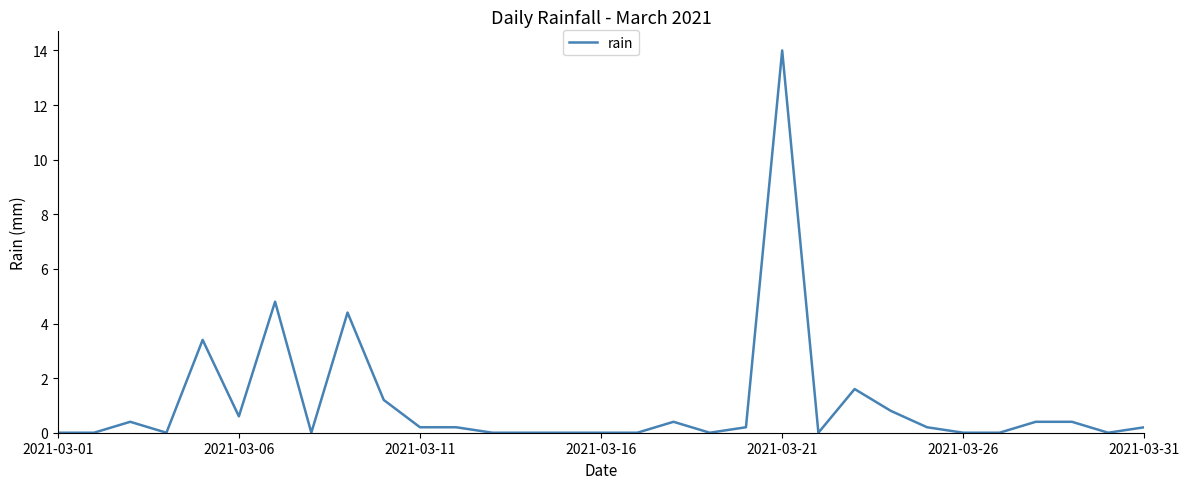

What is the difference between the maximum and minimum values?

14.0